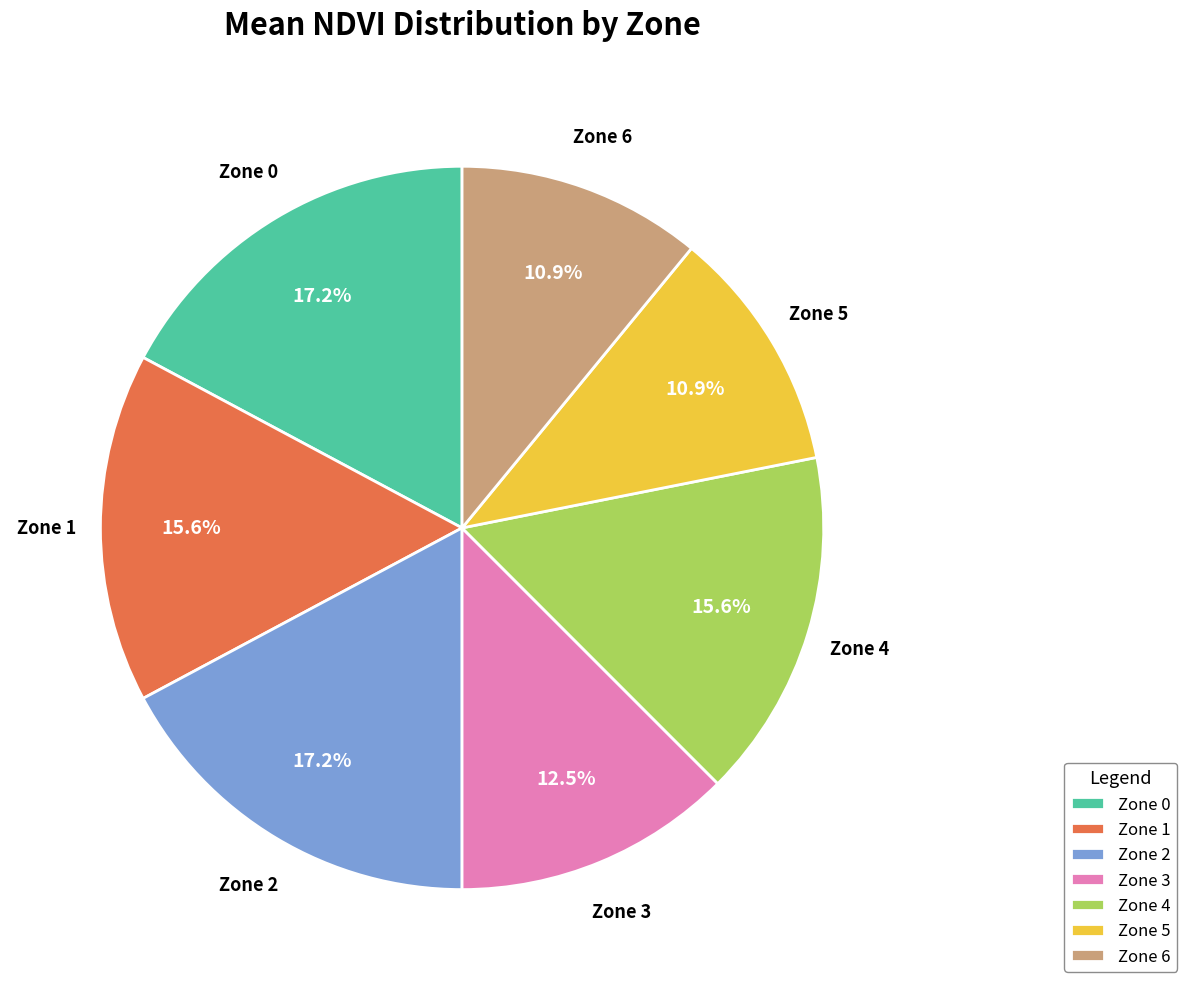

What percentage do Zone 2 and Zone 0 together represent?

34.4%